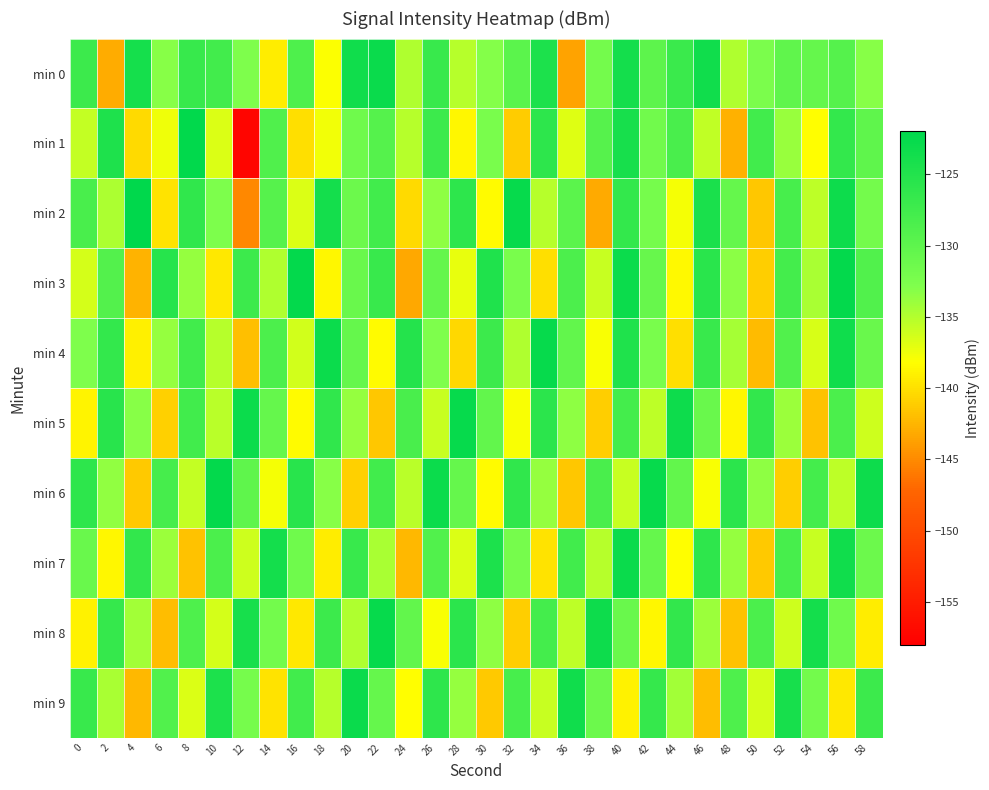

Which category has the highest value across all series?

4